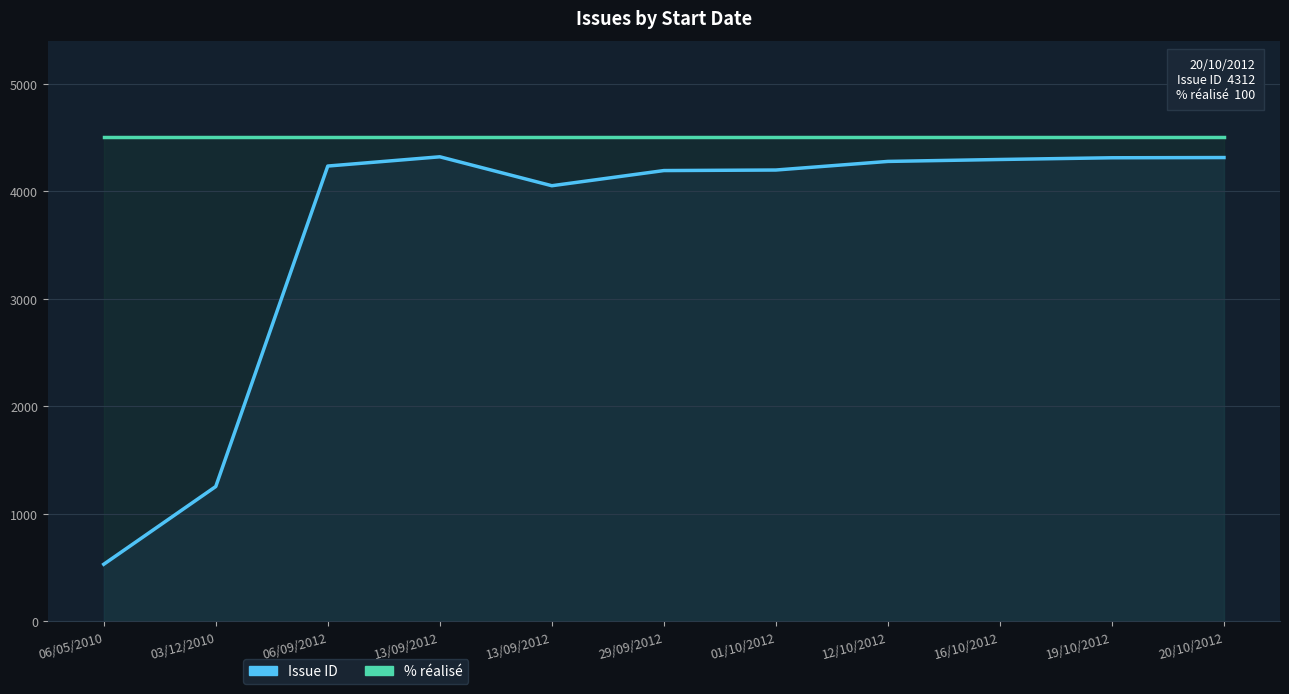

True or false: Issue ID has more than 0 points higher than both neighbors.

True